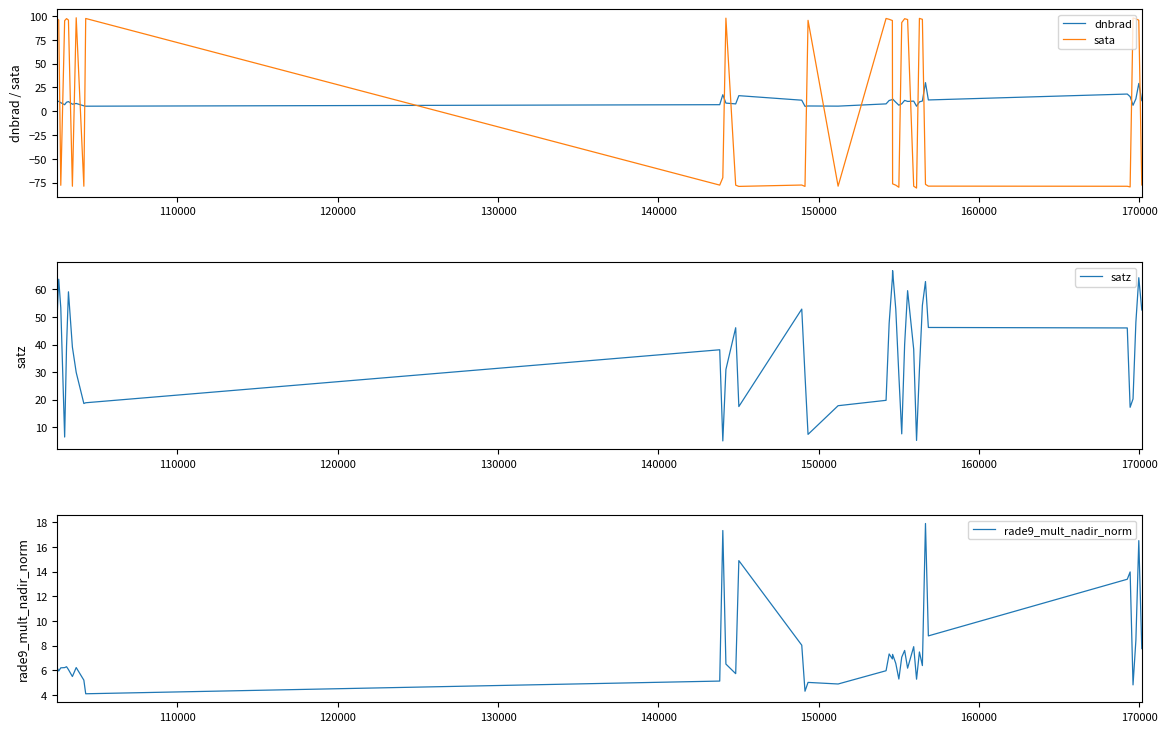

The satz series shows 35.1 at 36. True or false?

False